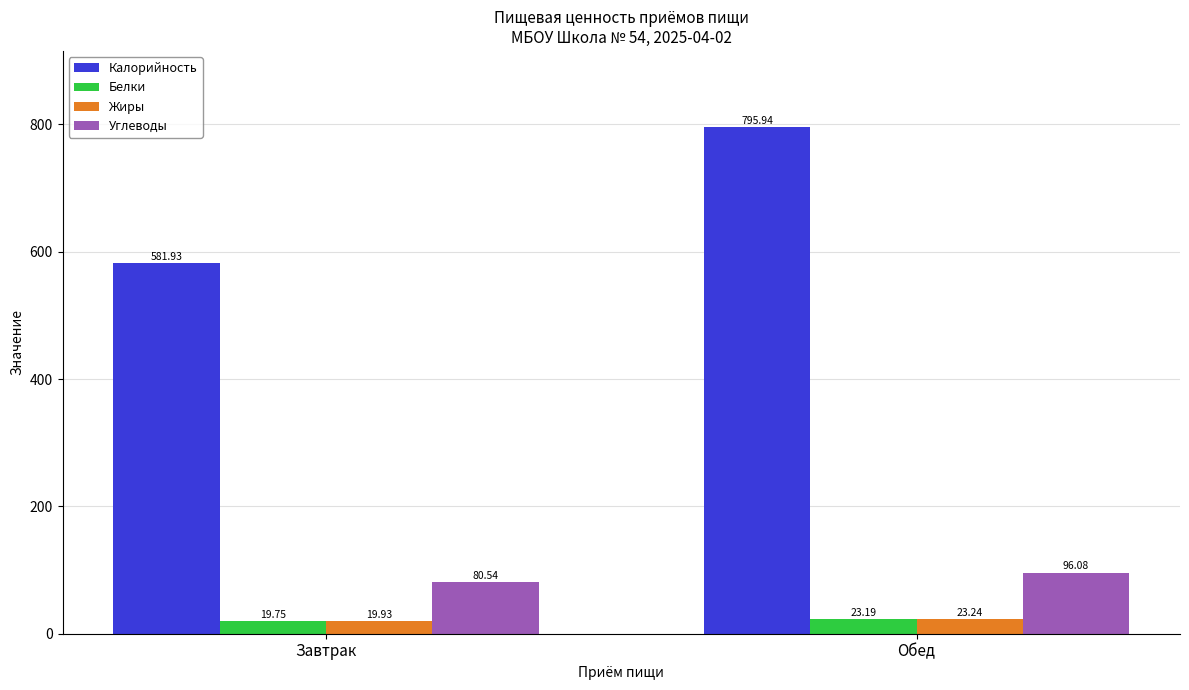

What are all the series names shown in the legend?

Калорийность, Белки, Жиры, Углеводы